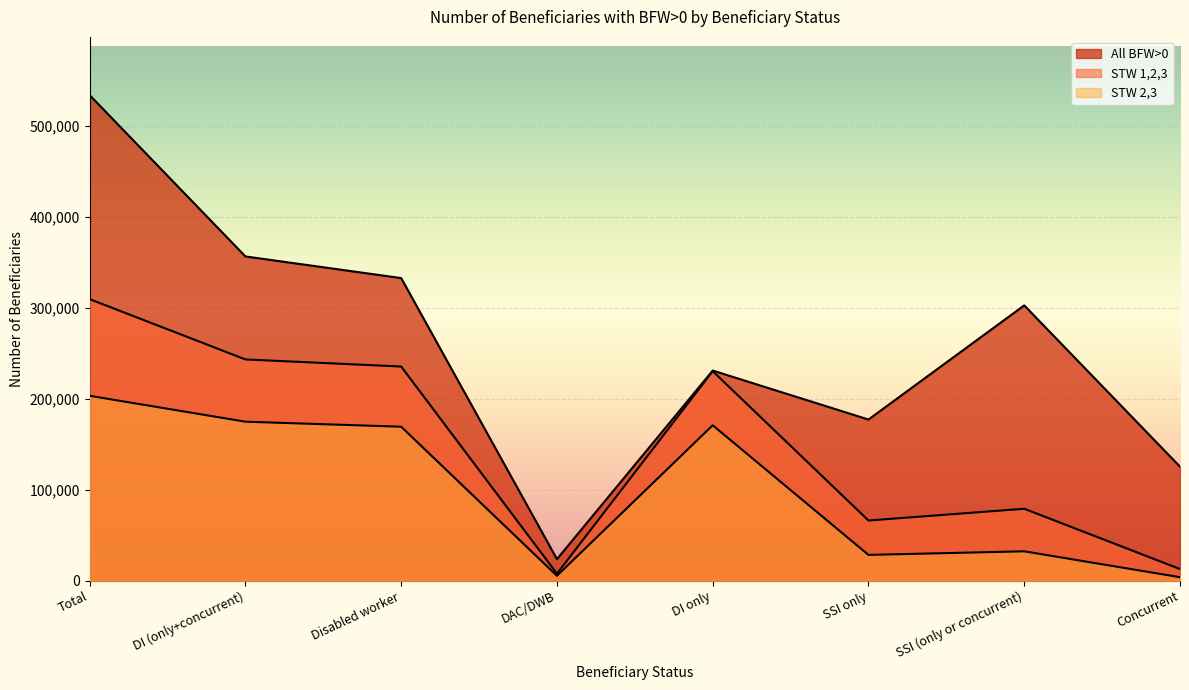

In STW 1,2,3, how many points are higher than both neighbors (excluding endpoints)?

2